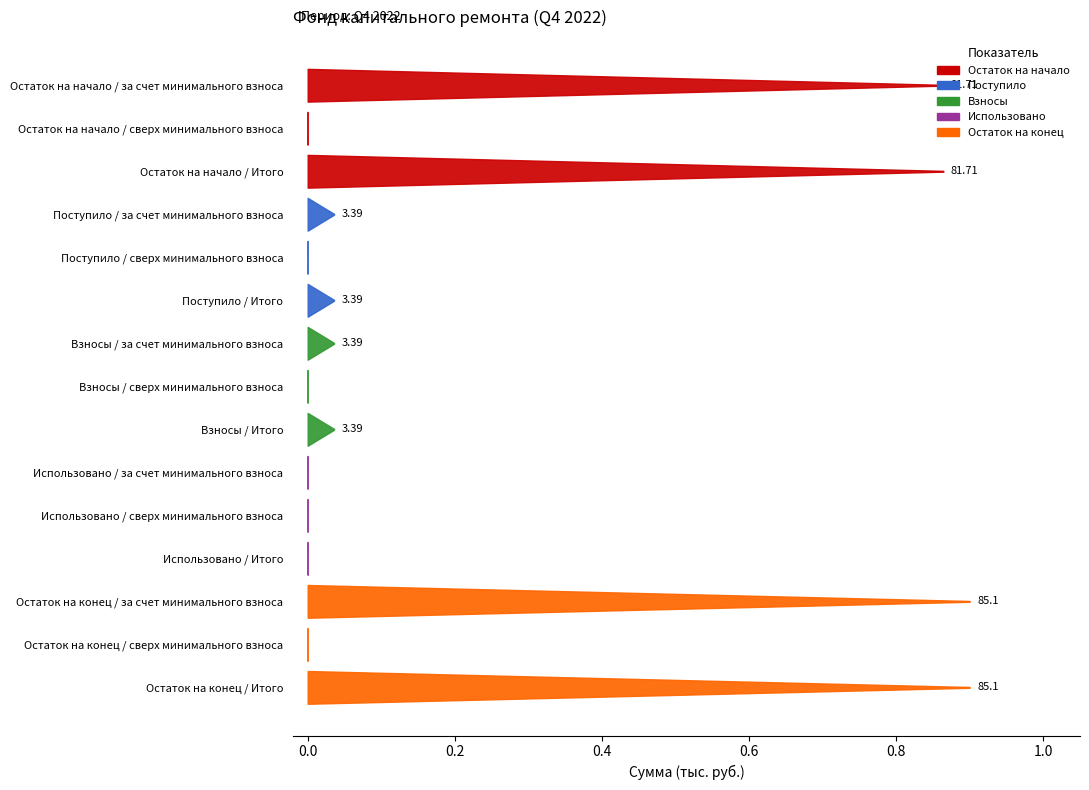

Which series has the widest spread of values?

Остаток на конец